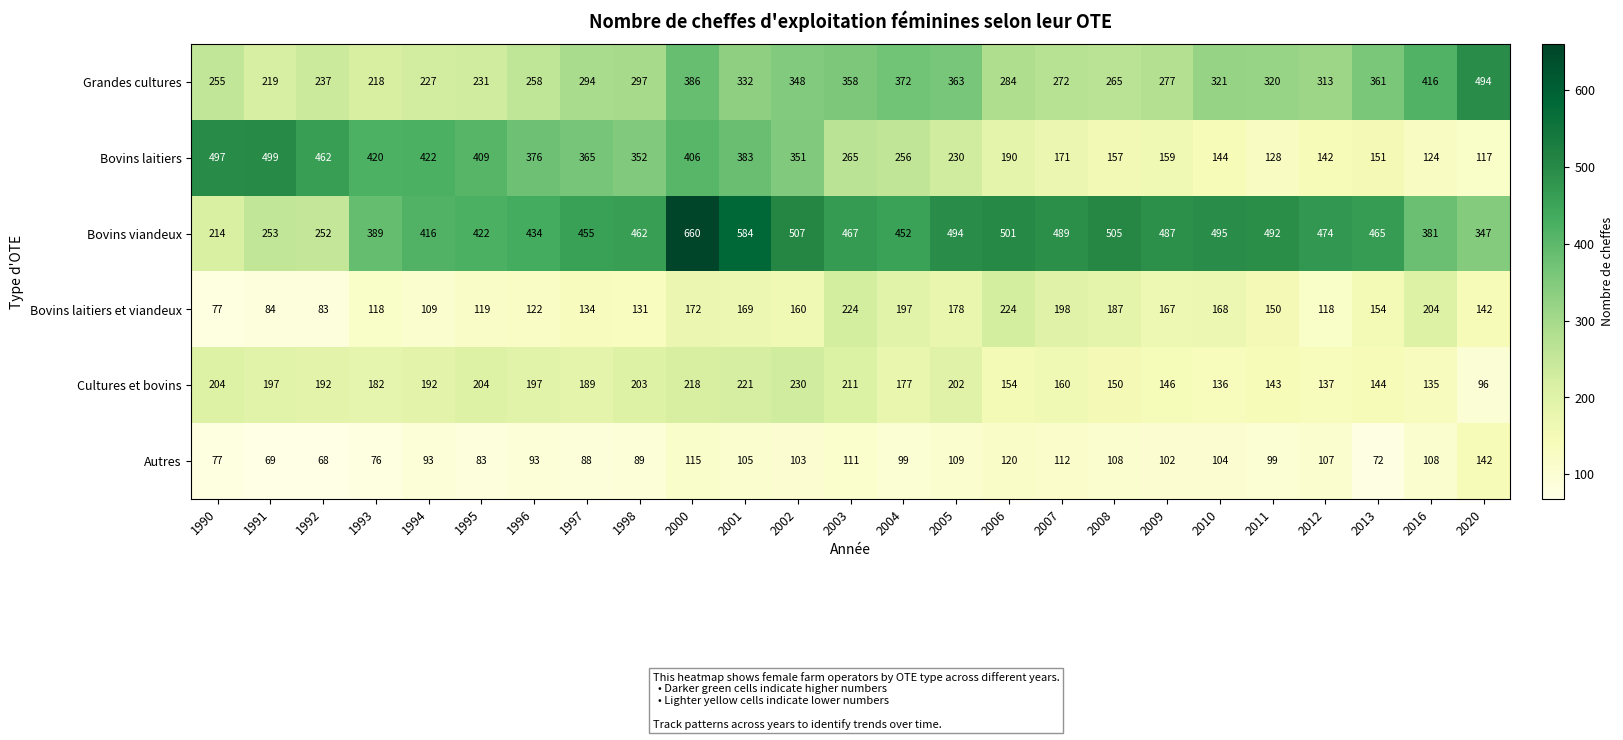

How many distinct data groups are displayed?

6